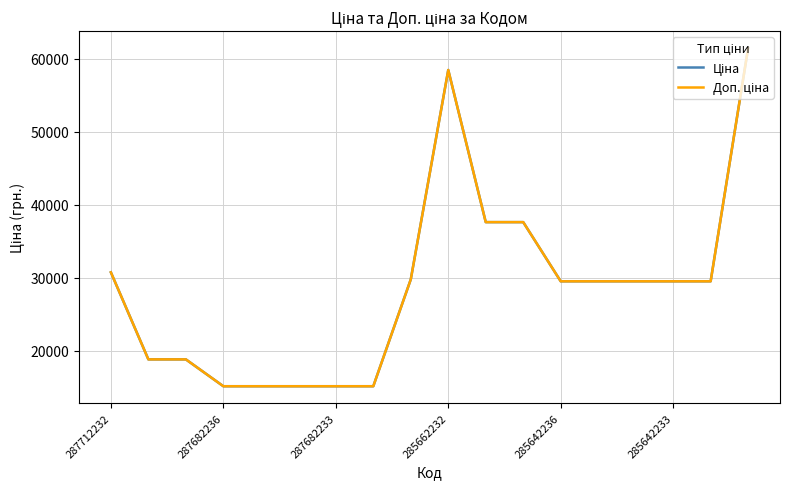

How many interior local peaks does the Ціна series have?

1